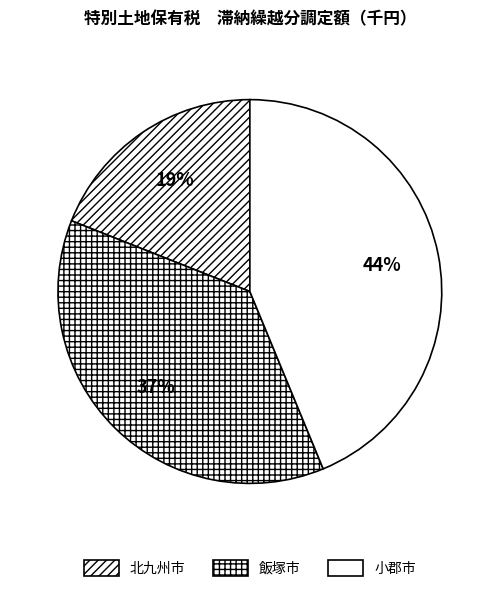

Which category has the biggest portion of the pie?

小郡市